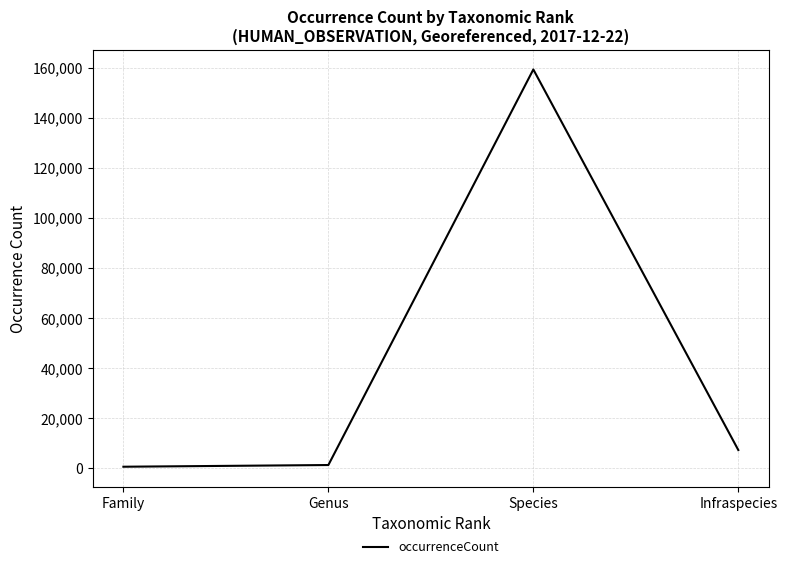

Where is the data nearest to the value 79900?

Infraspecies